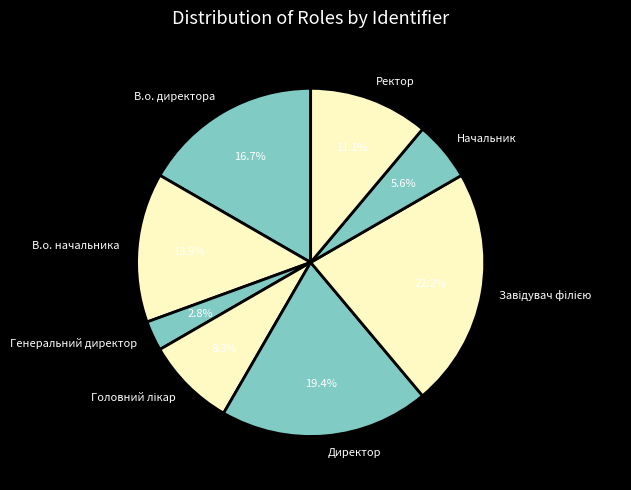

What percentage is NOT represented by Ректор?

88.9%